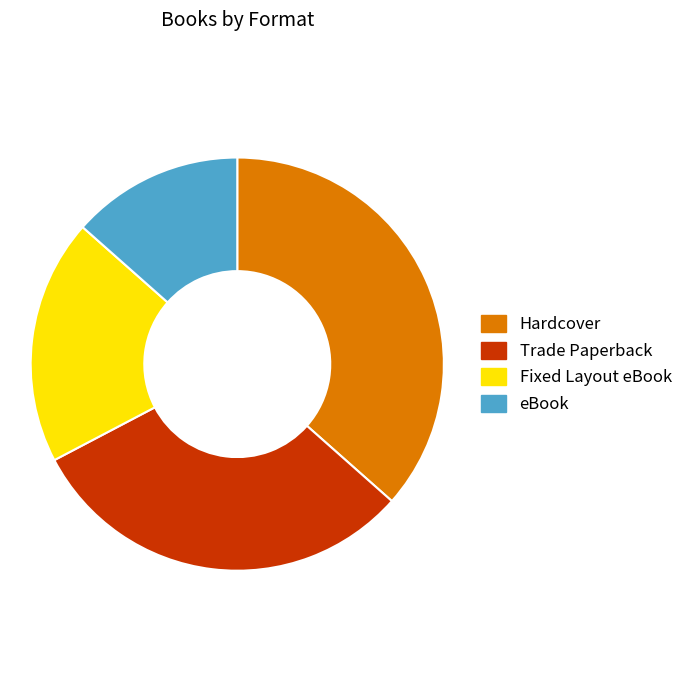

What is the ratio of the value at Fixed Layout eBook to the value at eBook?

1.4